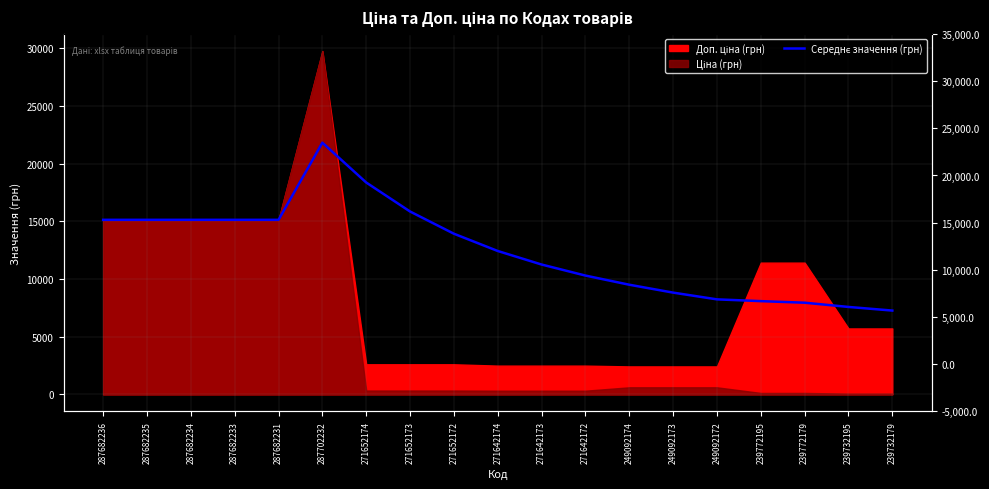

How many data points are less than 12418?

9